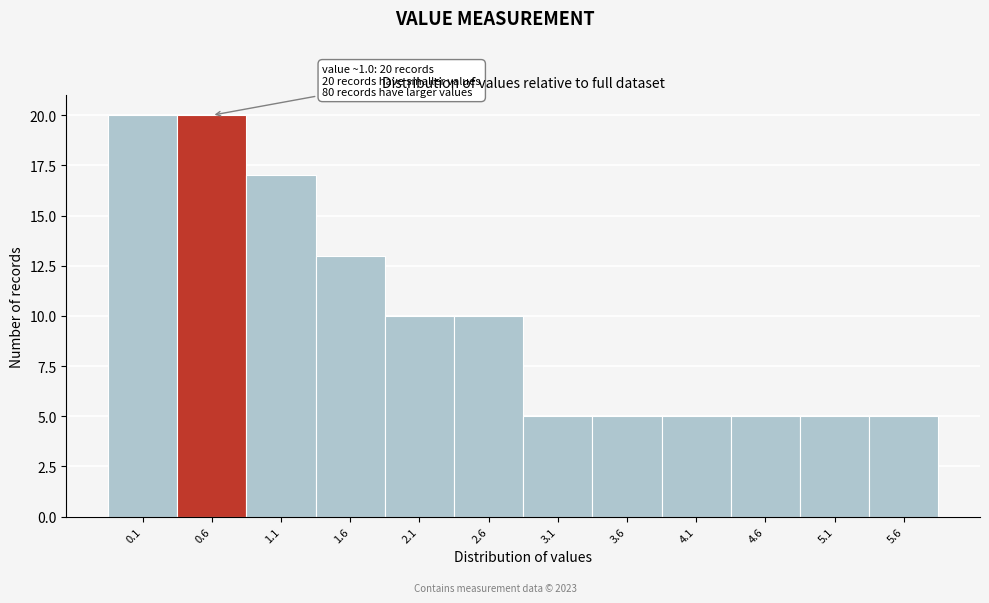

Reading right to left, list all the values displayed in this chart.

5	5	5	5	5	5	10	10	13	17	20	20